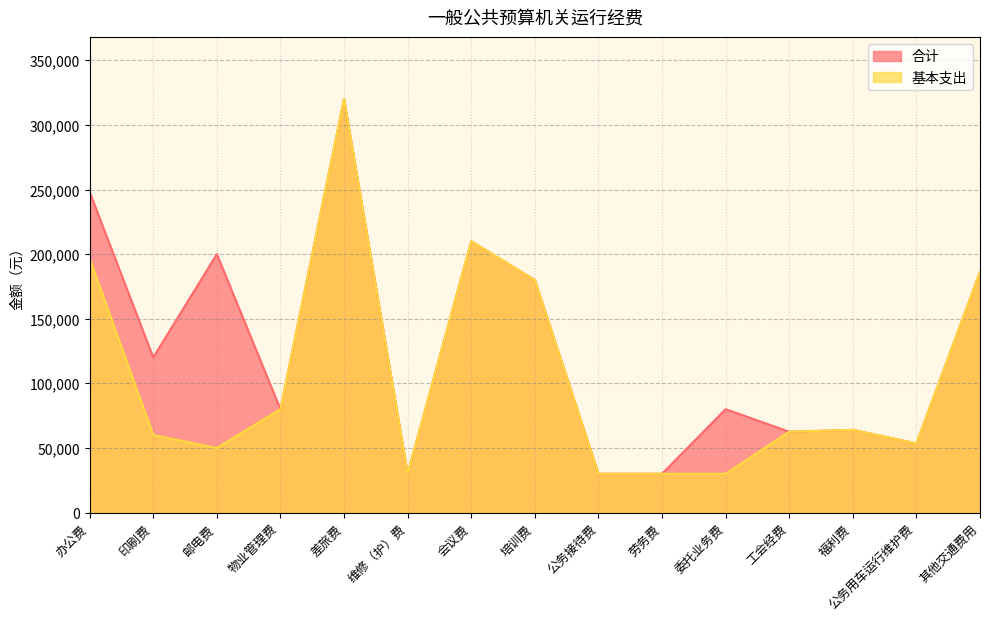

In 基本支出, how many points are lower than both neighbors (excluding endpoints)?

3